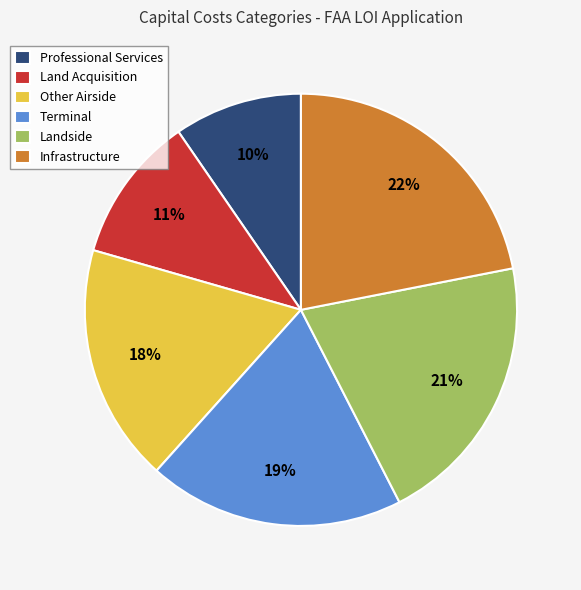

What is the ratio of the value at Professional Services to the value at Terminal?

0.5